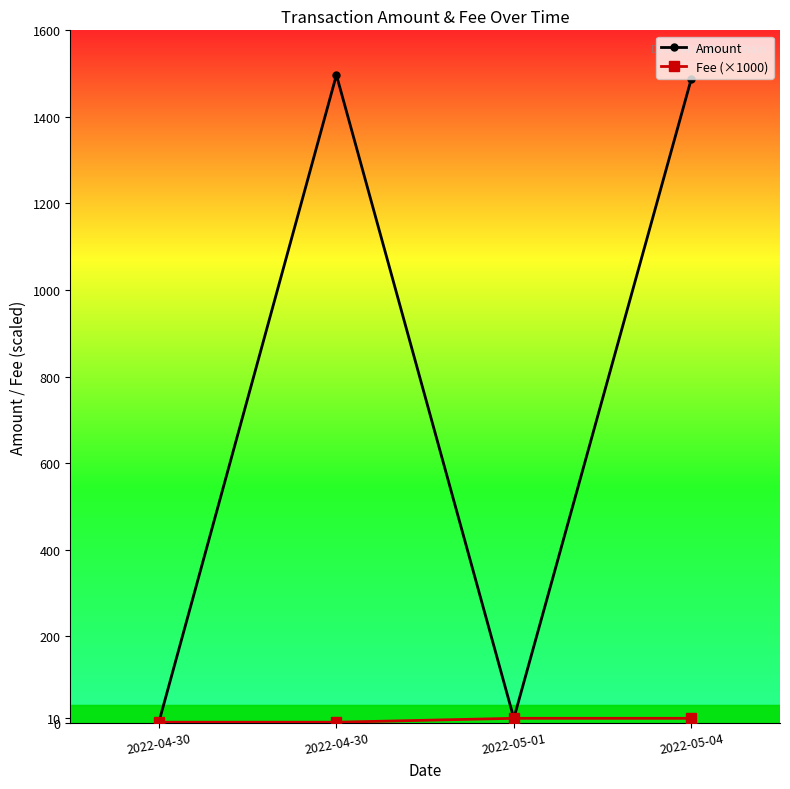

Does the chart have visible grid lines?

No